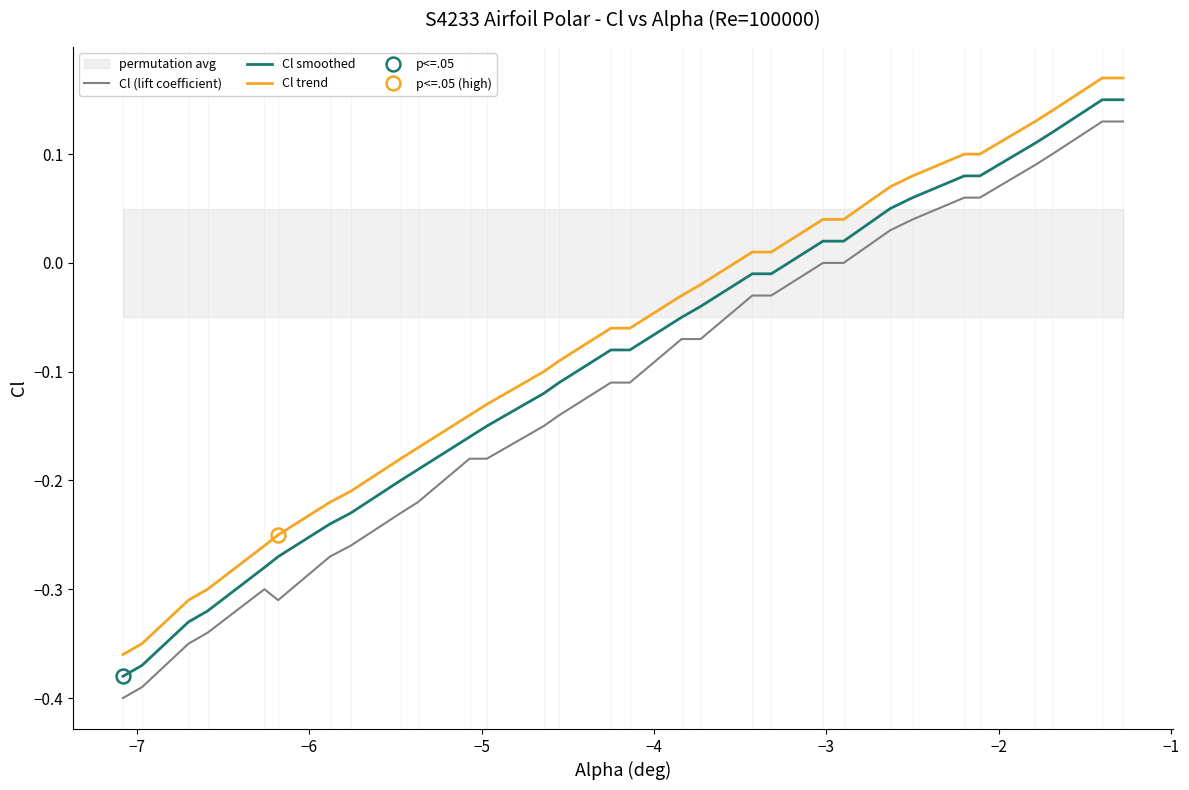

True or false: Cl (lift coefficient) and Cl smoothed cross at least once.

False